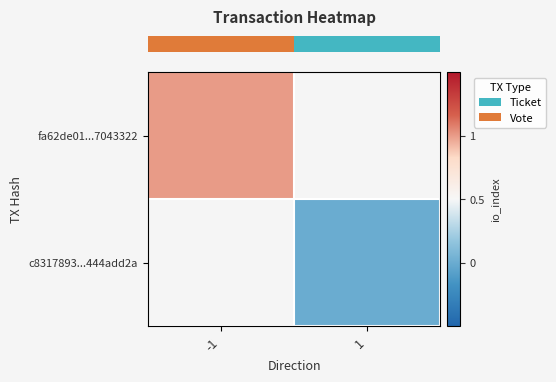

At -1, list the series in order from smallest to largest.

row_0, row_1